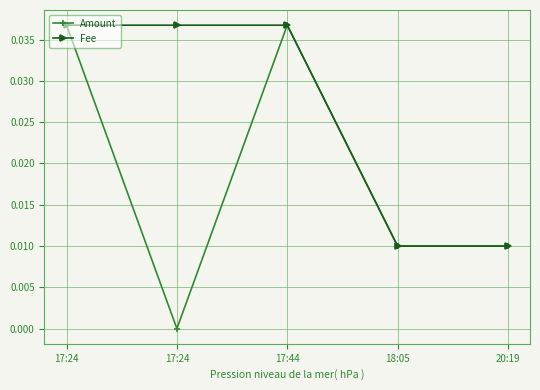

True or false: Amount and Fee cross at least once.

False